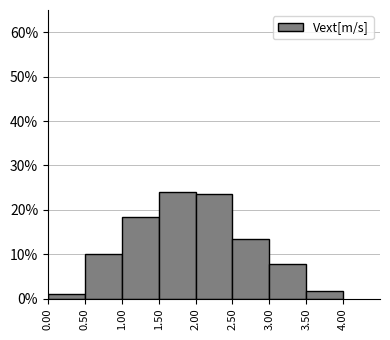

Reading left to right, transcribe this chart: for each bar, give the range it covers on the x-axis and its height. The values are not printed on the chart, so give them approximately, as read against the axis.

0.00 to 0.50: 1
0.50 to 1.00: 10
1.00 to 1.50: 18
1.50 to 2.00: 24
2.00 to 2.50: 23
2.50 to 3.00: 13
3.00 to 3.50: 8
3.50 to 4.00: 2